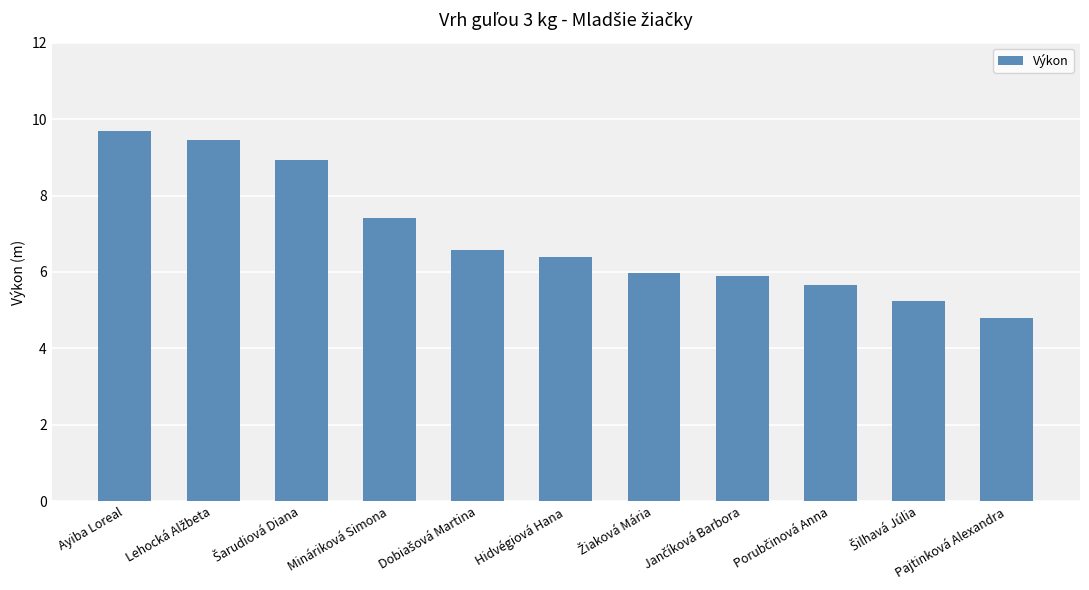

Between Mináriková Simona and Hidvégiová Hana, which is larger?

Mináriková Simona